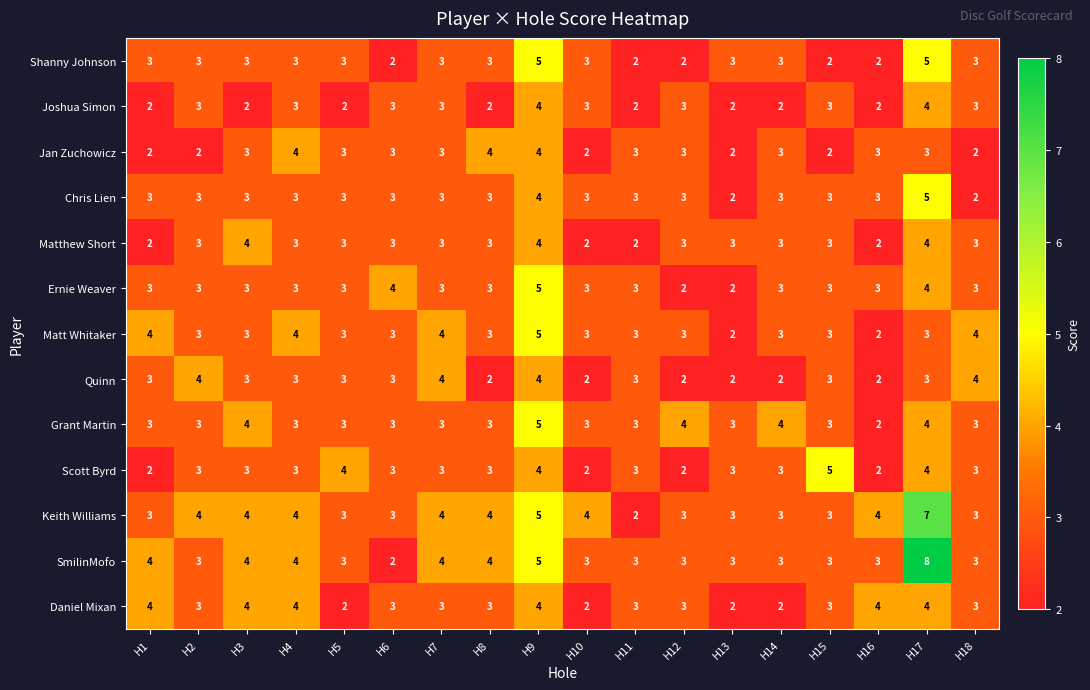

True or false: Keith Williams has a value of 7 at H7.

False